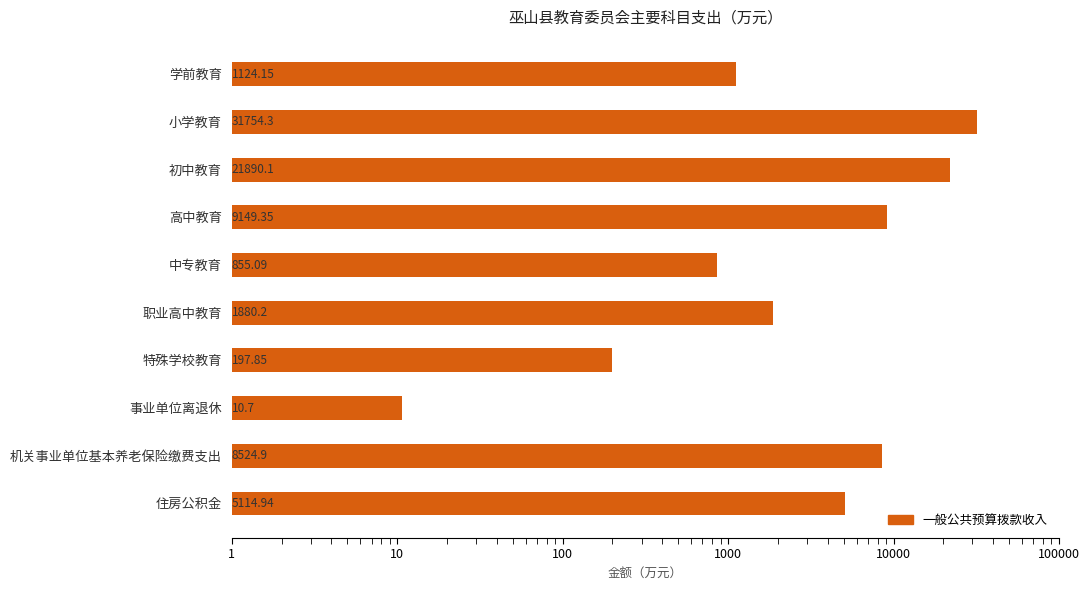

How many categories are shown in the chart?

10